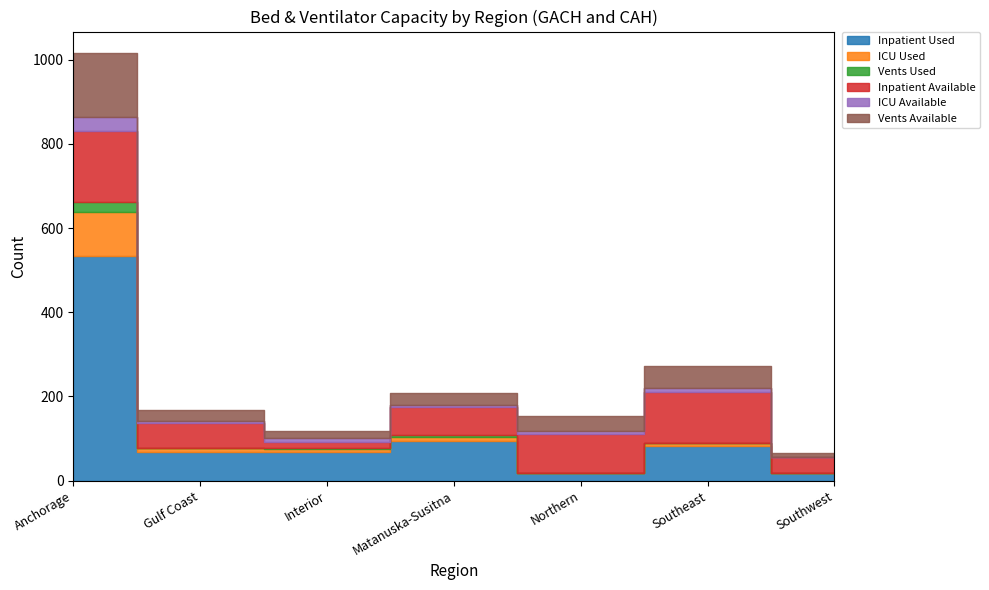

True or false: Vents Available and Vents Used intersect in this chart.

False